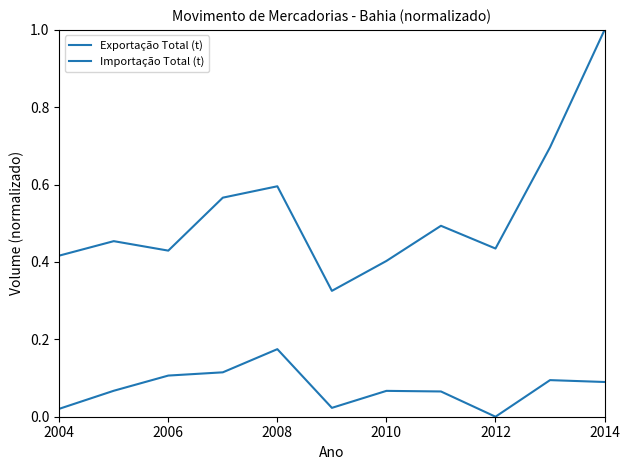

List the series in order of their peak value, highest first.

Importação Total (t), Exportação Total (t)